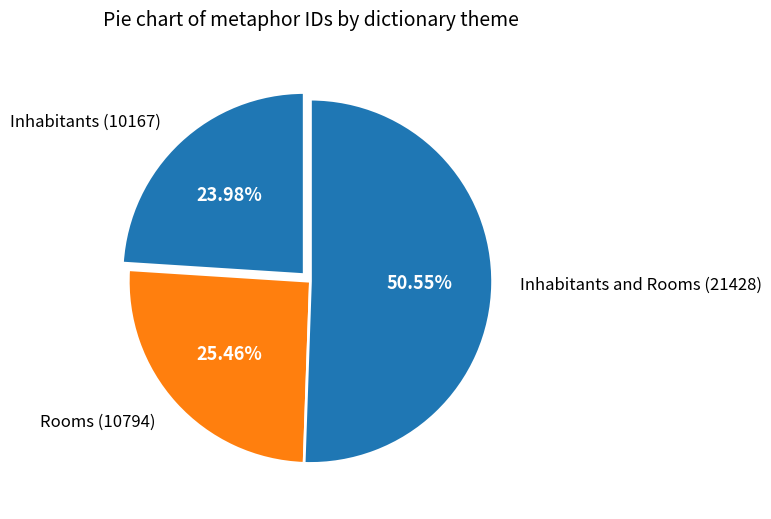

Do Inhabitants (10167) and Rooms (10794) together represent more than half of the pie?

No